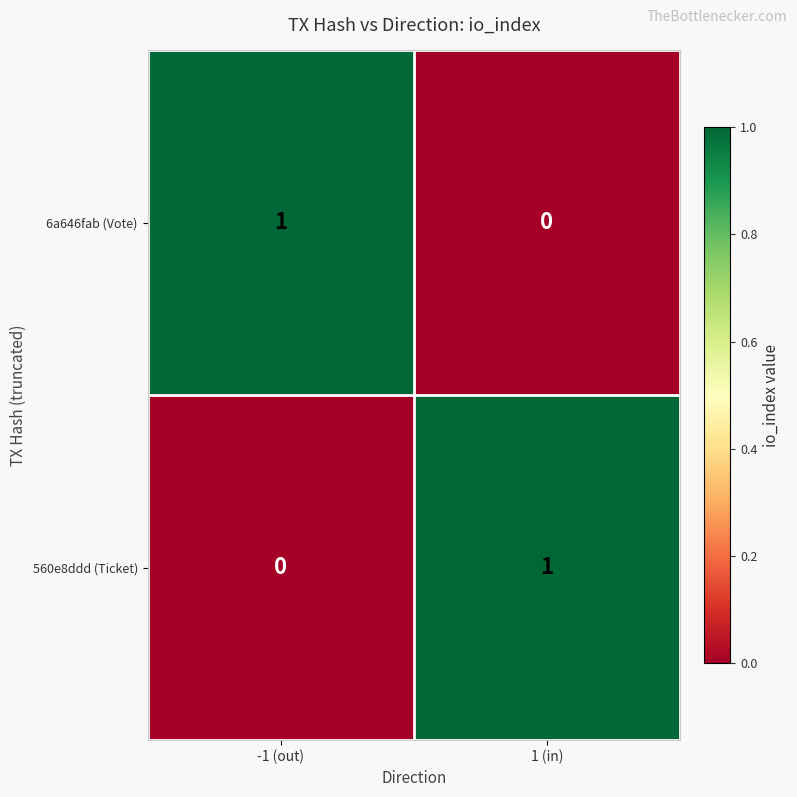

Where is 6a646fab (Vote) nearest to the value 0?

1 (in)